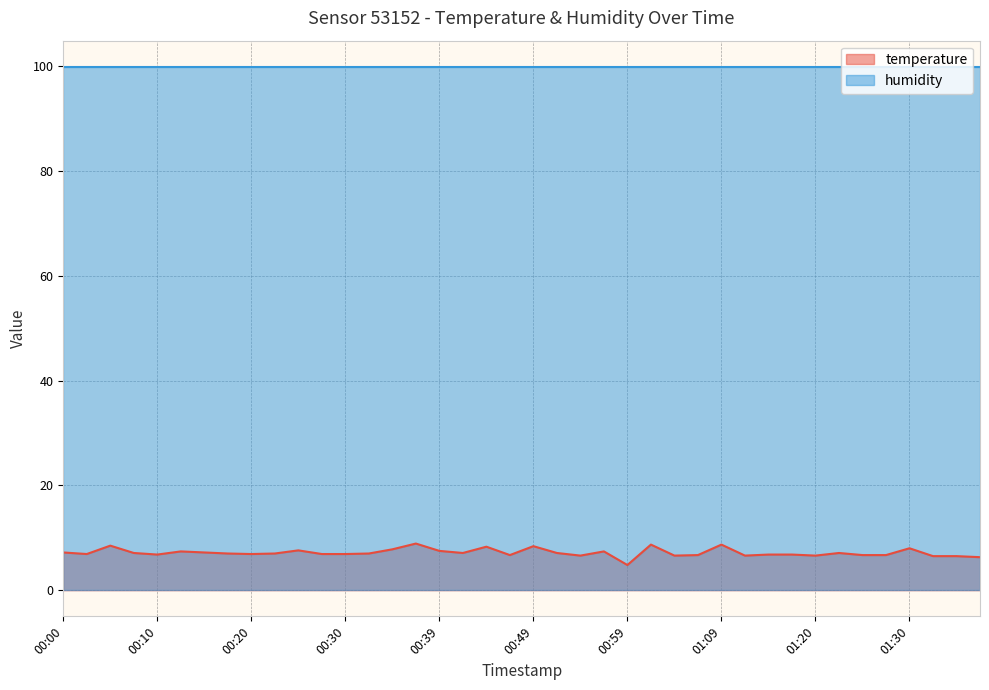

The chart shows a value of 11.6 at 00:12. True or false?

False